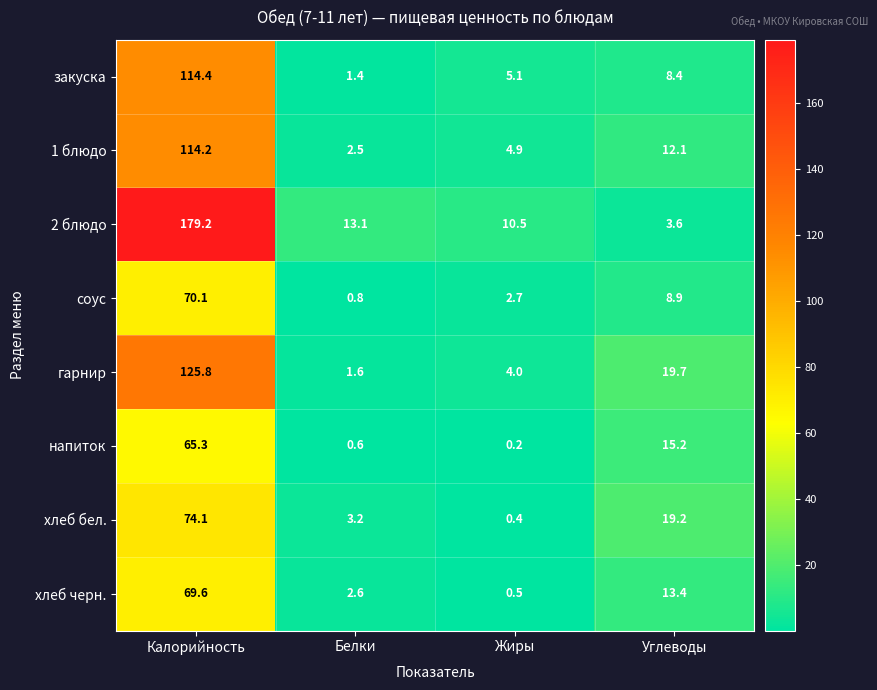

At which category is the sum across all series the highest?

Калорийность